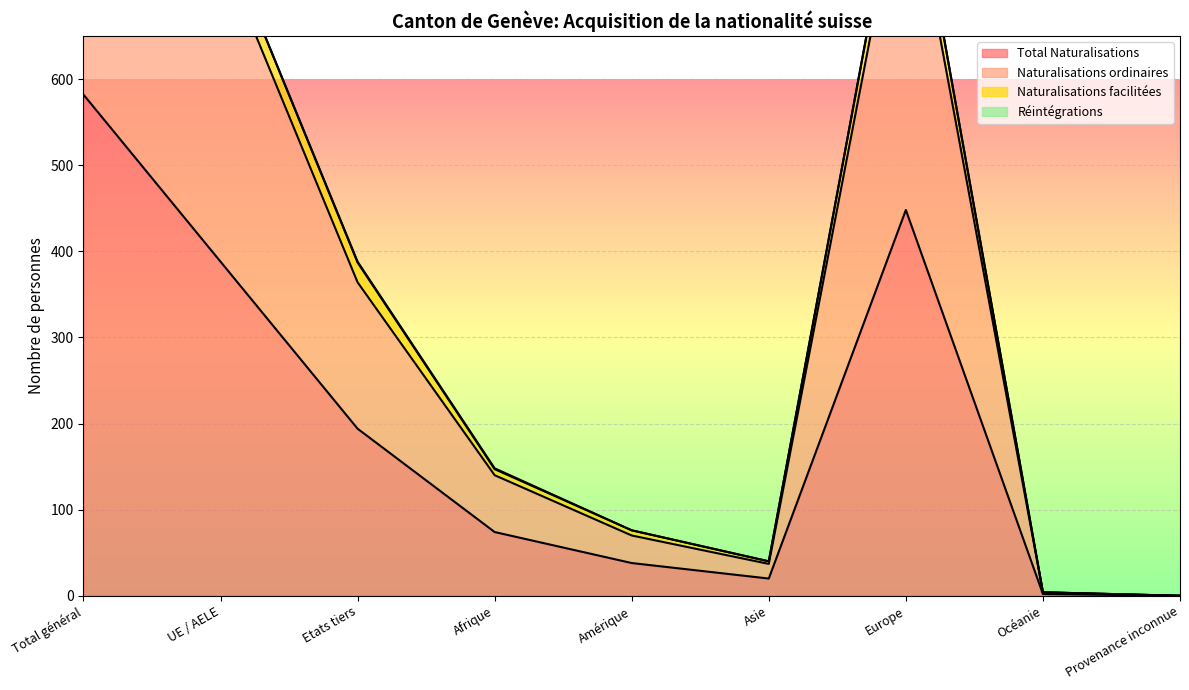

Read the Total Naturalisations value at Asie, to the nearest 10.

20